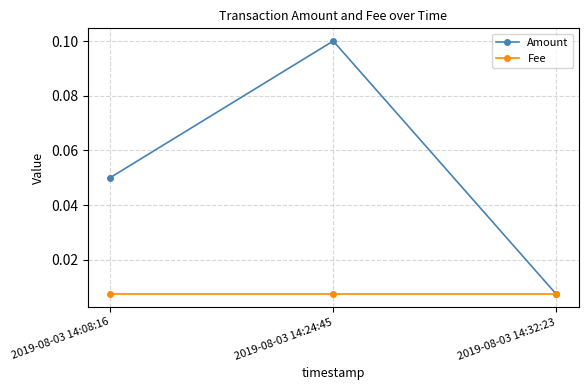

Where is Amount nearest to the value 0?

2019-08-03 14:32:23